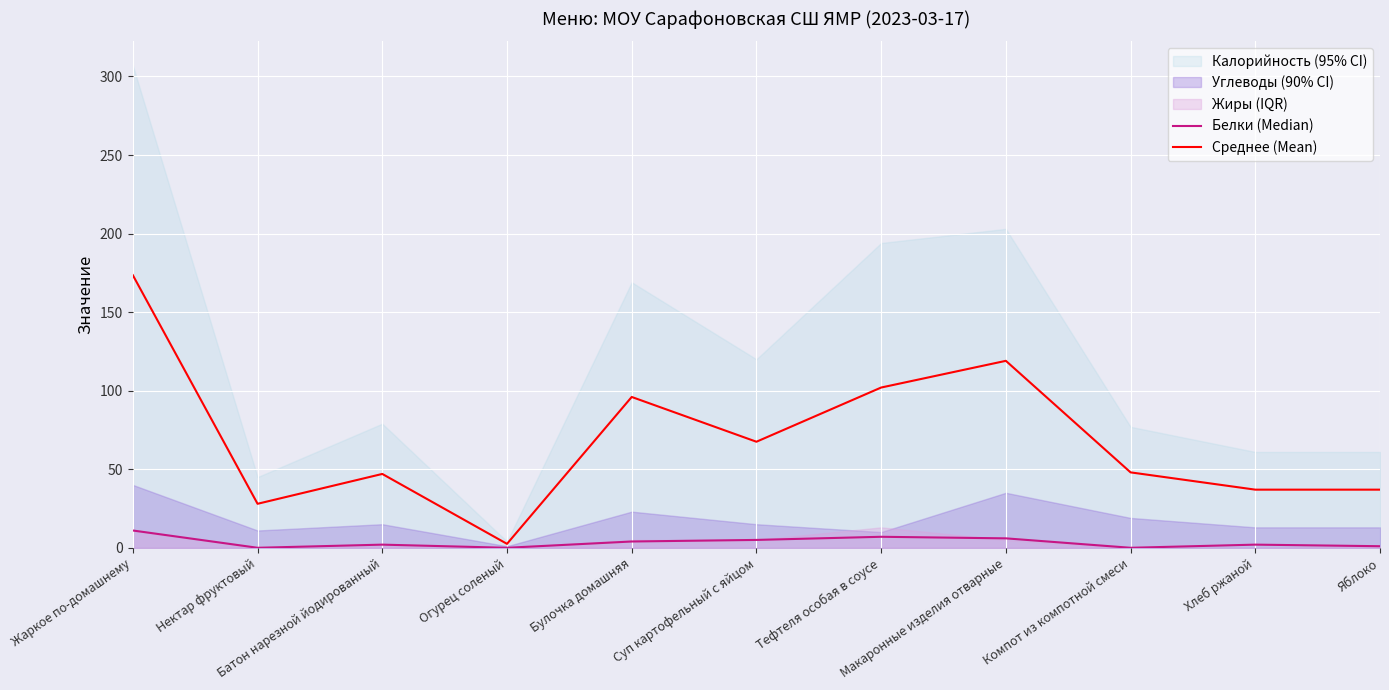

What is the difference between the Белки (Median) values at Компот из компотной смеси and Суп картофельный с яйцом?

5.0